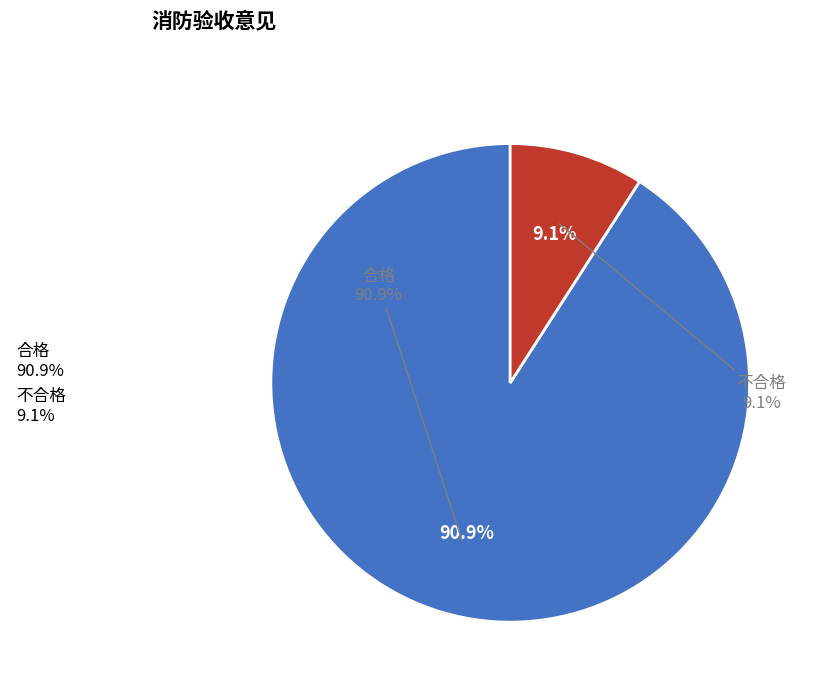

What is the largest slice in the pie chart?

合格